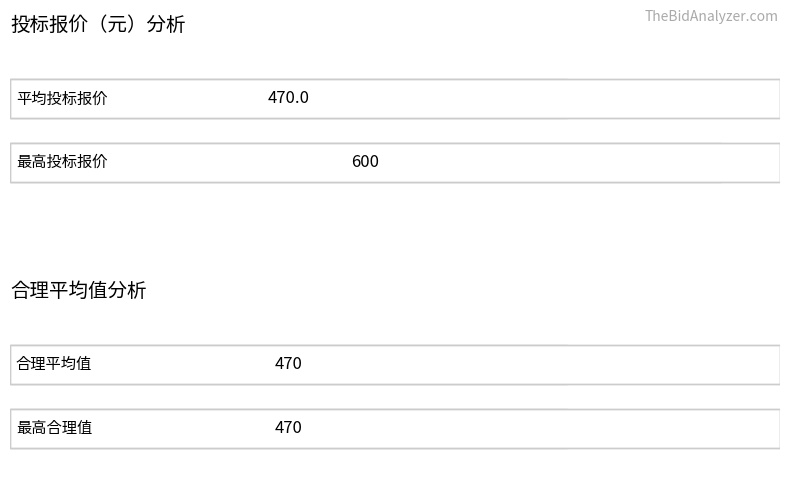

Which series has the largest total across all categories?

投标报价（元）